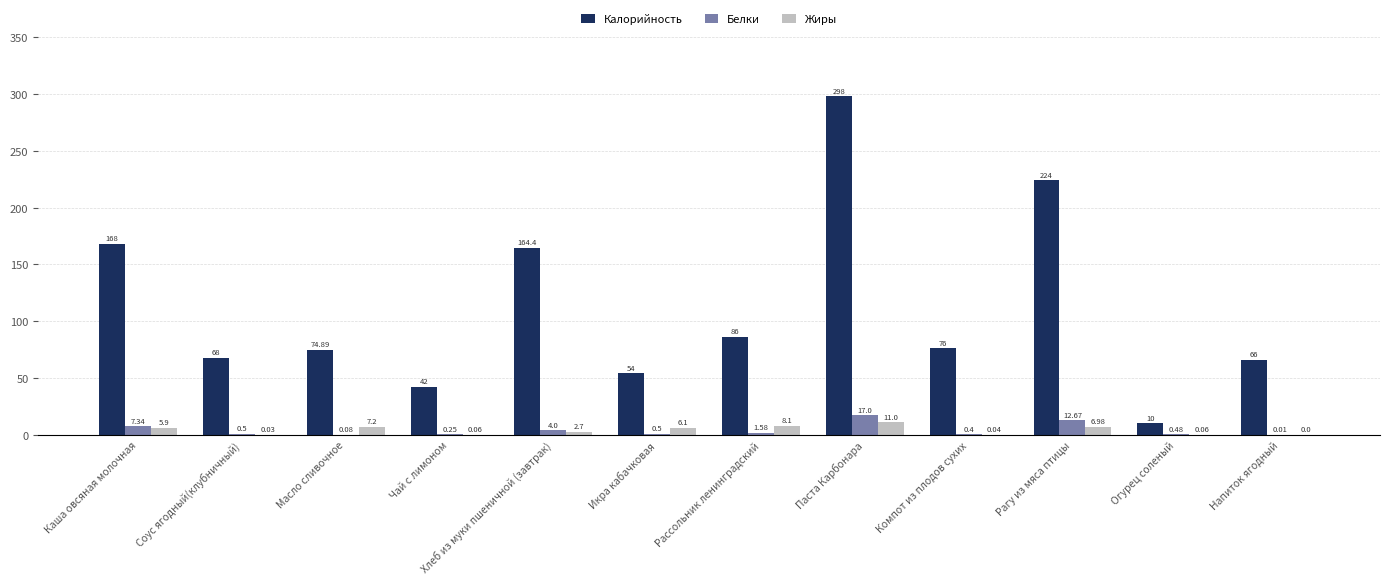

What is the sum of all Калорийность values?

1331.3